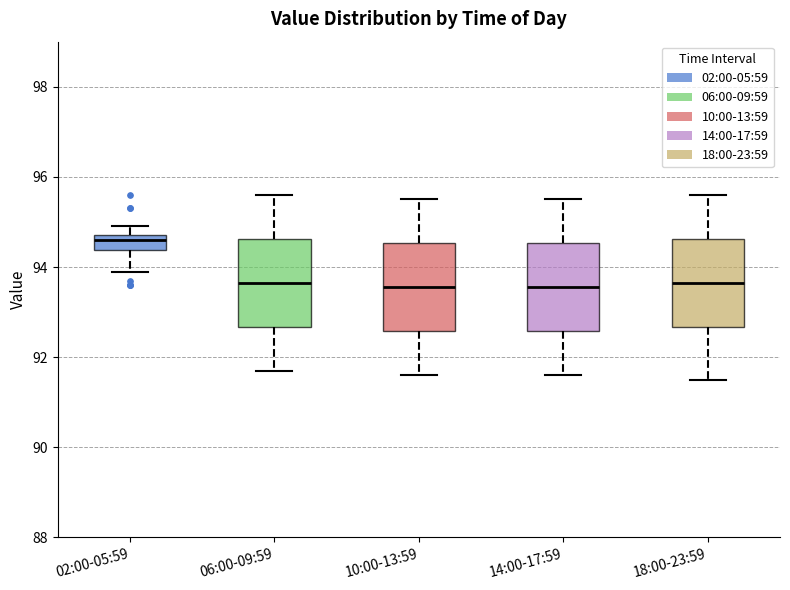

Which box has the highest median line?

02:00-05:59